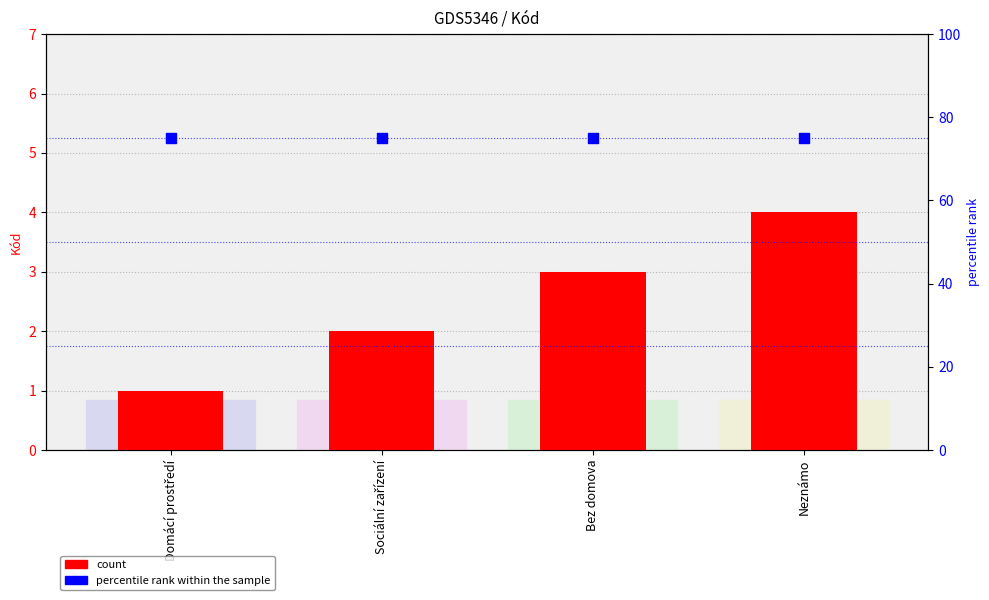

Which series has the widest spread of Y values?

count